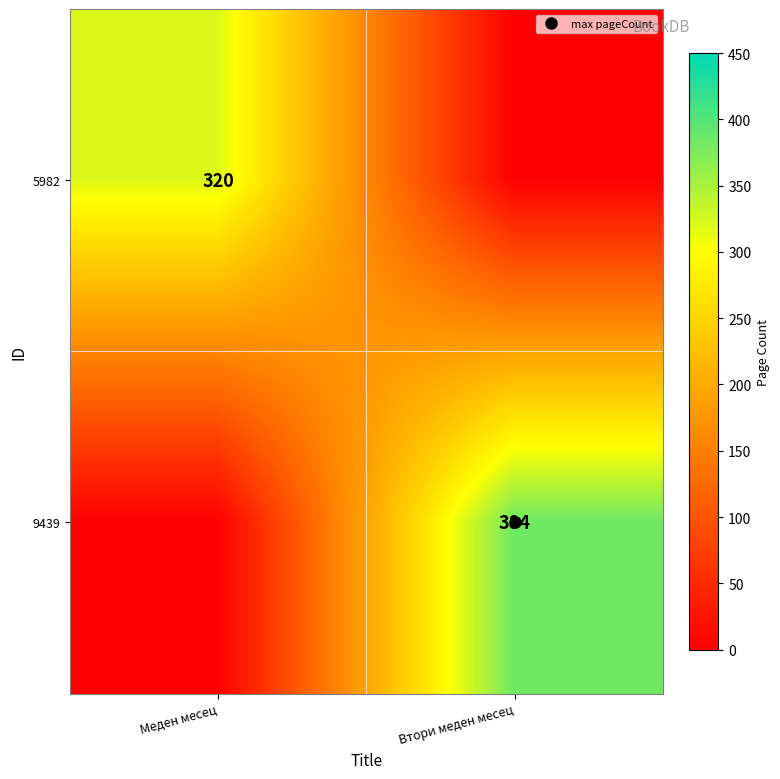

What is the difference between the maximum and minimum values in the 9439 series?

384